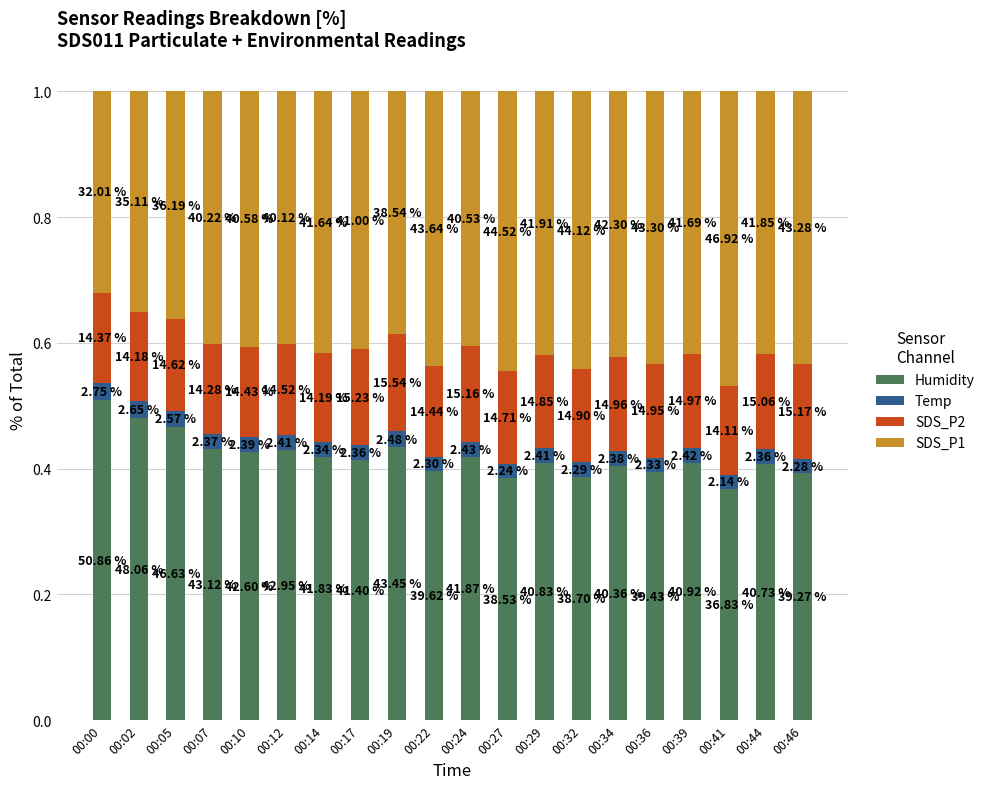

What is the approximate value of SDS_P1 at 00:29?

0.4